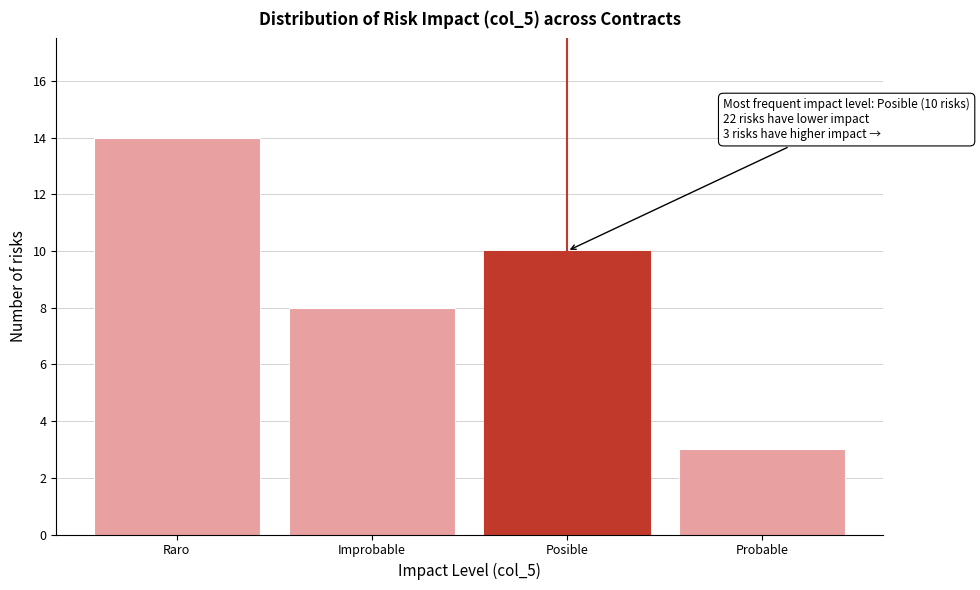

Reading left to right, what are all the values shown in this chart?

Raro=14	Improbable=8	Posible=10	Probable=3